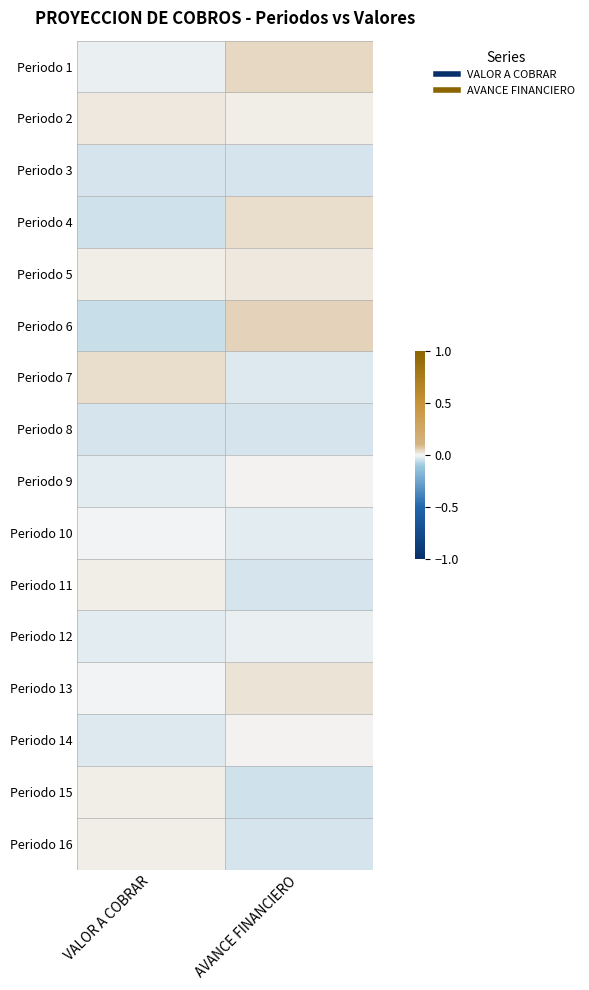

At which category is the sum across all series the highest?

AVANCE FINANCIERO